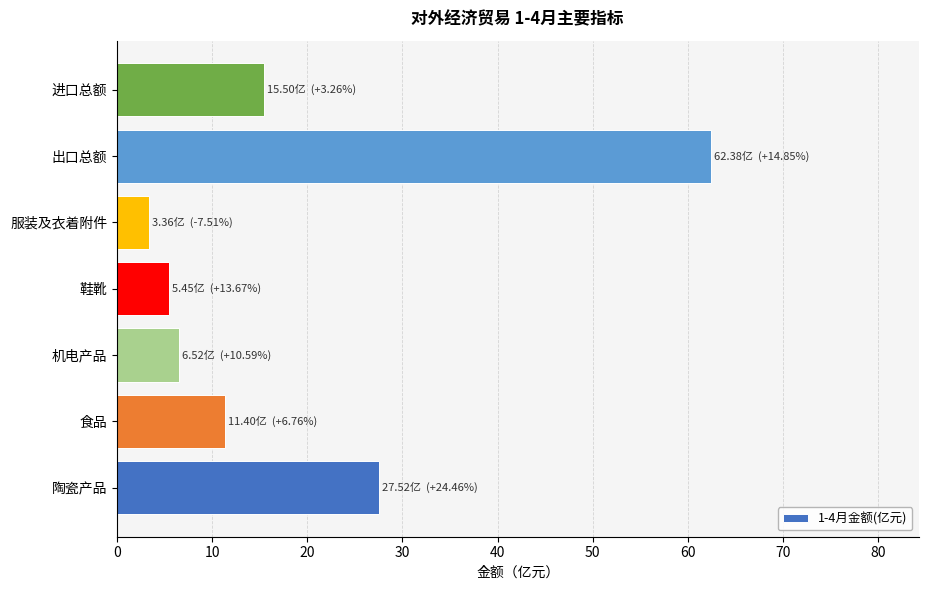

The chart shows a value of 62.4 at 出口总额. True or false?

True